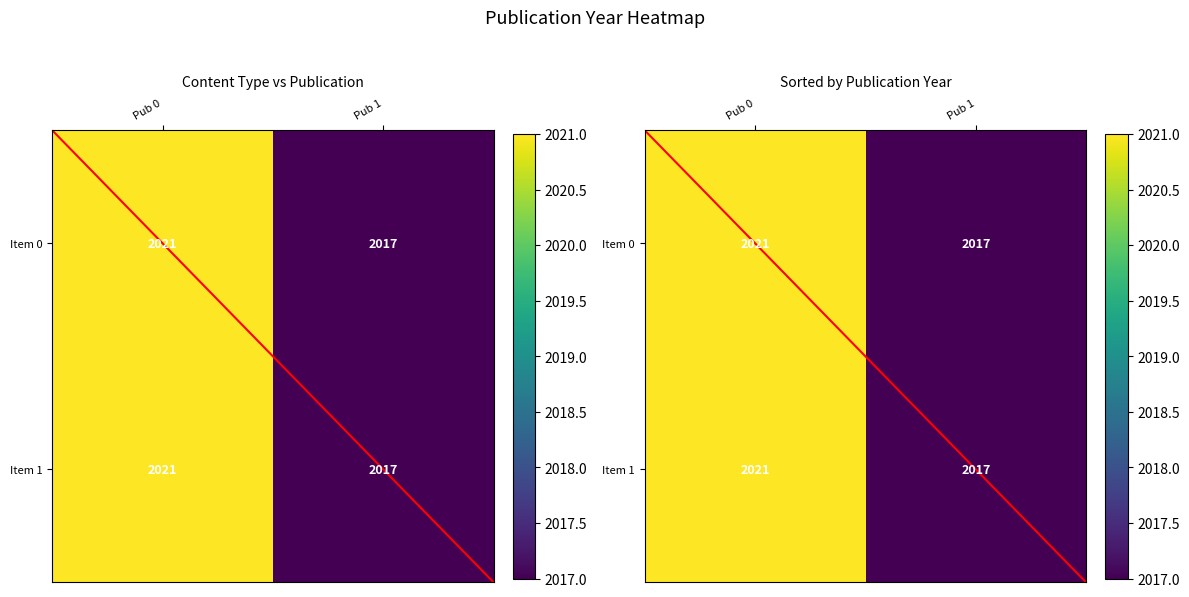

At how many categories does at least one series exceed 260?

2